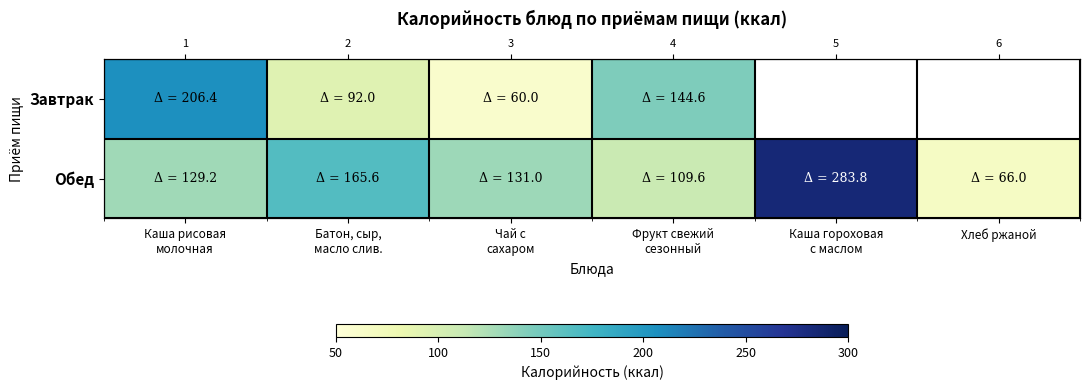

At which category is the sum across all series the highest?

Каша рисовая
молочная